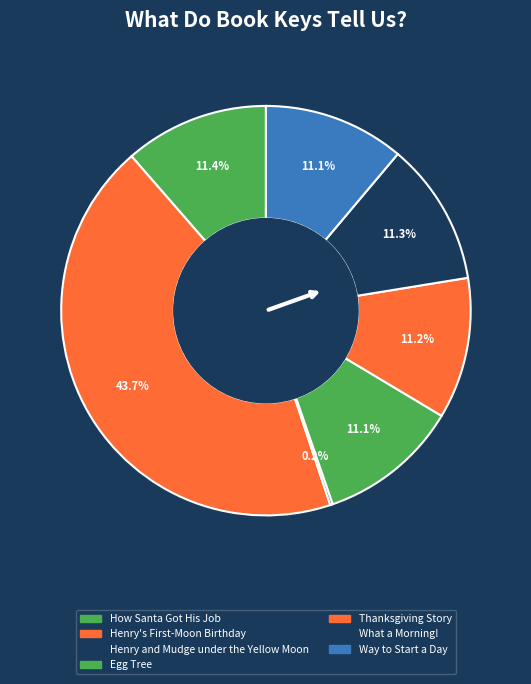

How many segments does this pie chart have?

7